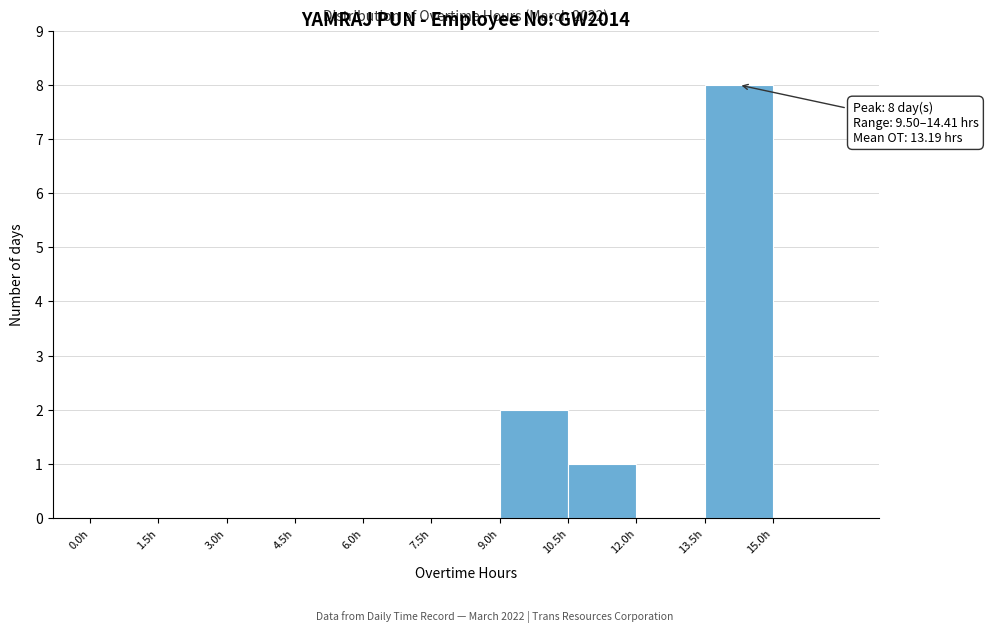

Which range on the x-axis has the tallest bar?

13.5 to 15.0